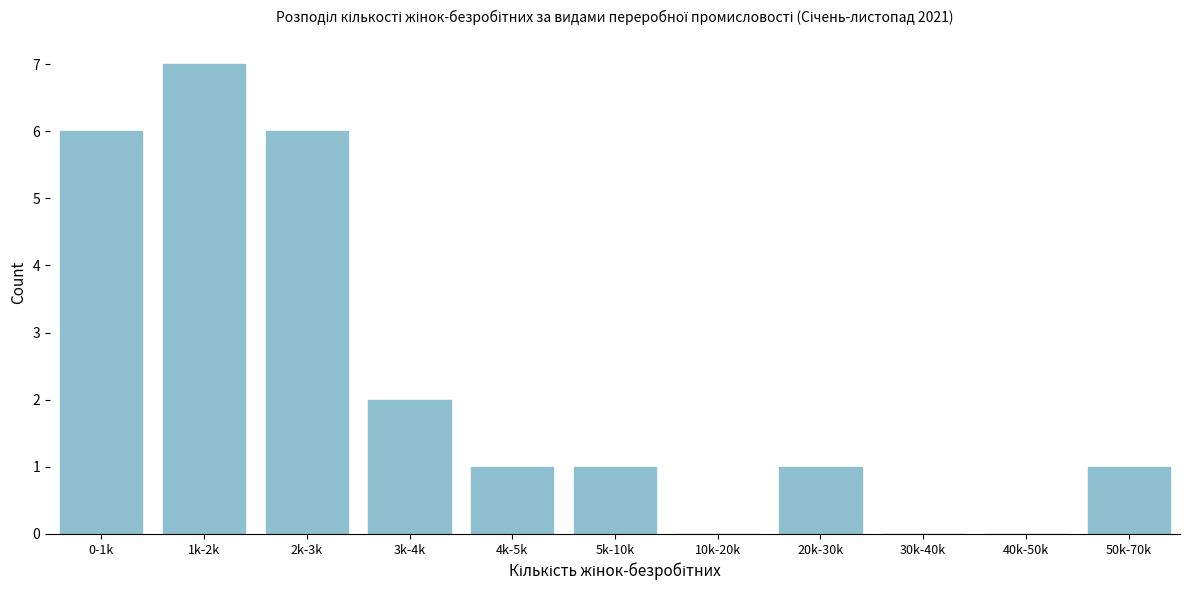

Reading left to right, extract all data points from this chart.

0-1k=6	1k-2k=7	2k-3k=6	3k-4k=2	4k-5k=1	5k-10k=1	10k-20k=0	20k-30k=1	30k-40k=0	40k-50k=0	50k-70k=1